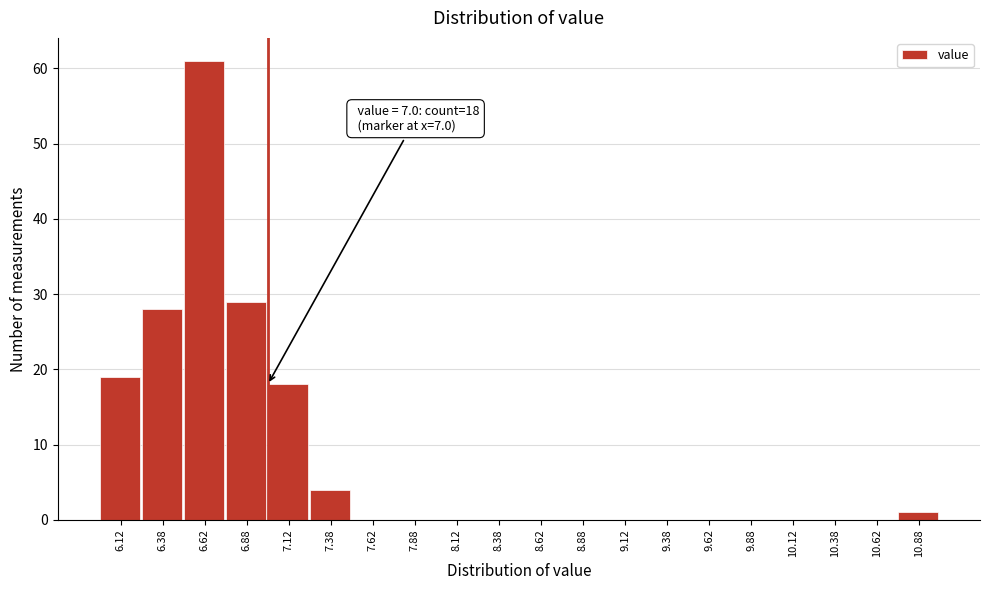

Which range on the x-axis has the tallest bar?

6.50 to 6.75